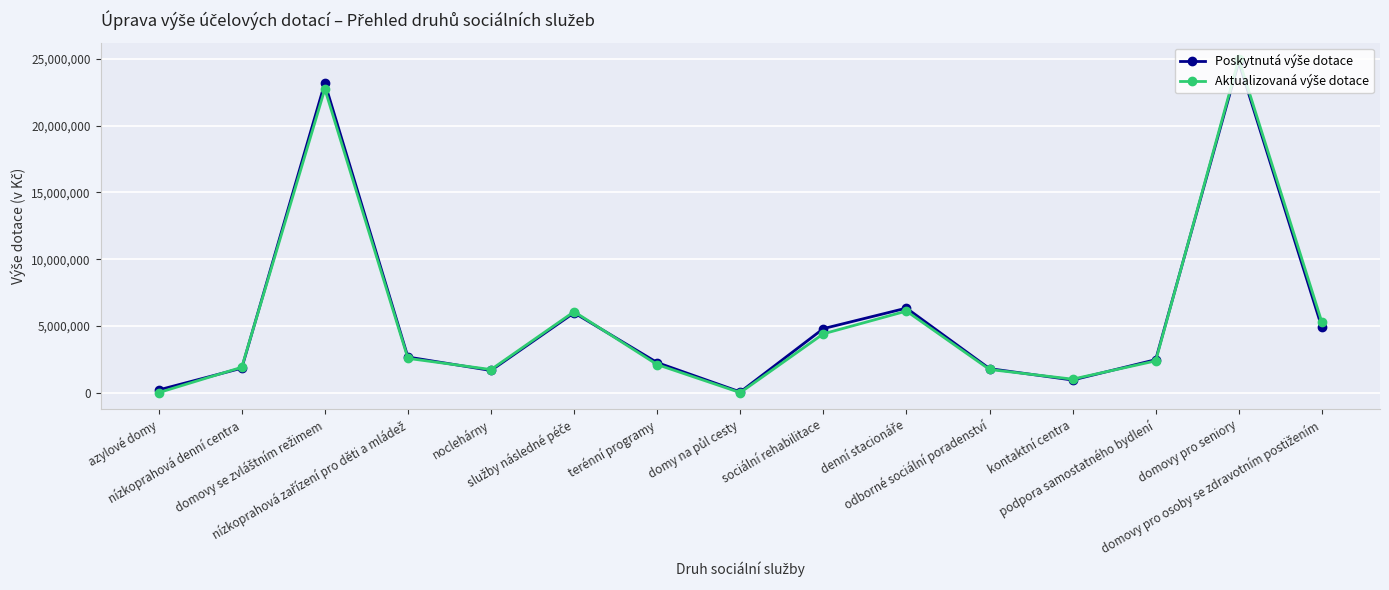

What is the greatest value displayed?

24988000